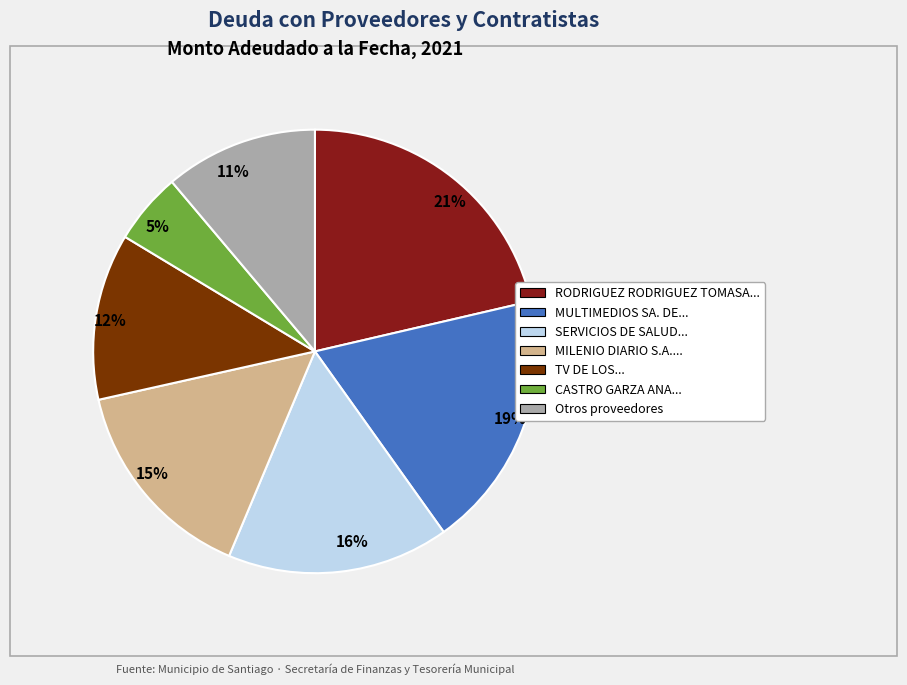

Between 16% and 12%, which is larger?

16%